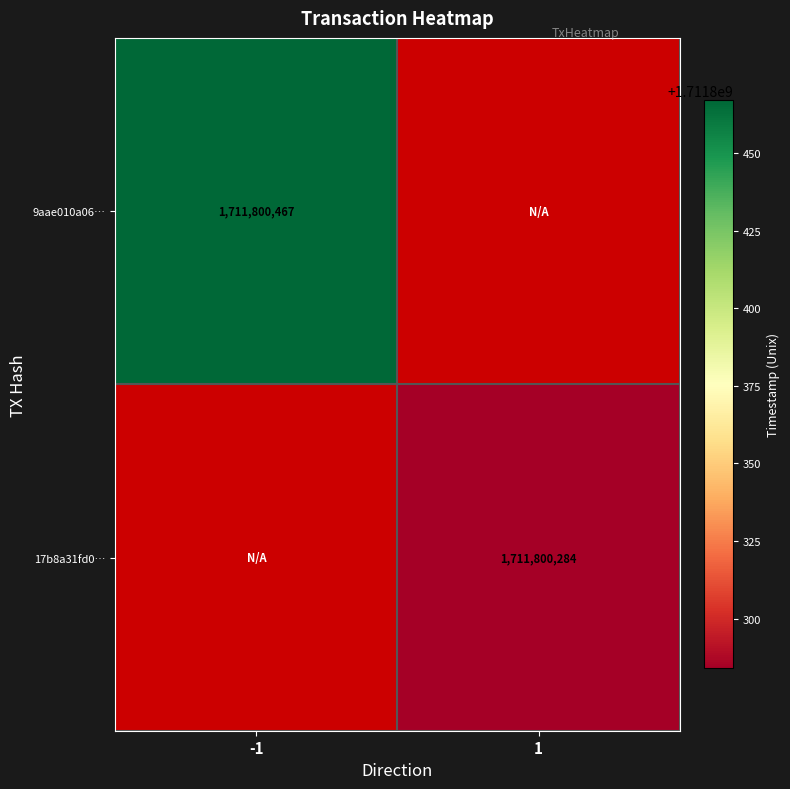

The value of 17b8a31fd0… at 1 is 1711800284. True or false?

True